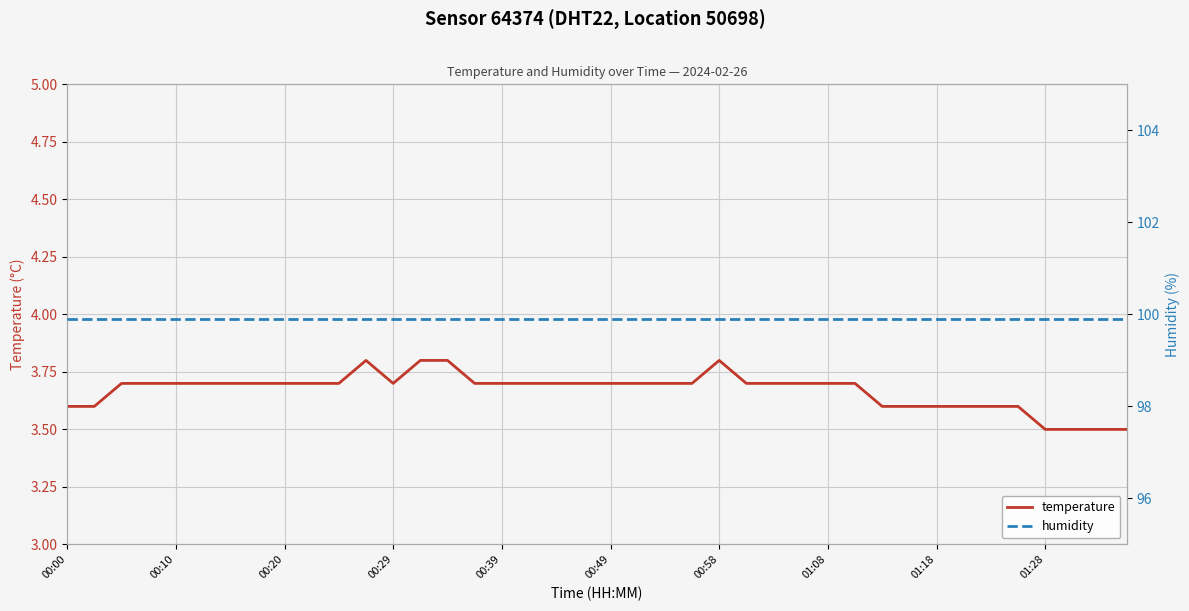

Reading left to right, what are all the values shown in this chart?

temperature: 3.6	3.6	3.7	3.7	3.7	3.7	3.7	3.7	3.7	3.7	3.7	3.8	3.7	3.8	3.8	3.7	3.7	3.7	3.7	3.7	3.7	3.7	3.7	3.7	3.8	3.7	3.7	3.7	3.7	3.7	3.6	3.6	3.6	3.6	3.6	3.6	3.5	3.5	3.5	3.5
humidity: 99.9	99.9	99.9	99.9	99.9	99.9	99.9	99.9	99.9	99.9	99.9	99.9	99.9	99.9	99.9	99.9	99.9	99.9	99.9	99.9	99.9	99.9	99.9	99.9	99.9	99.9	99.9	99.9	99.9	99.9	99.9	99.9	99.9	99.9	99.9	99.9	99.9	99.9	99.9	99.9